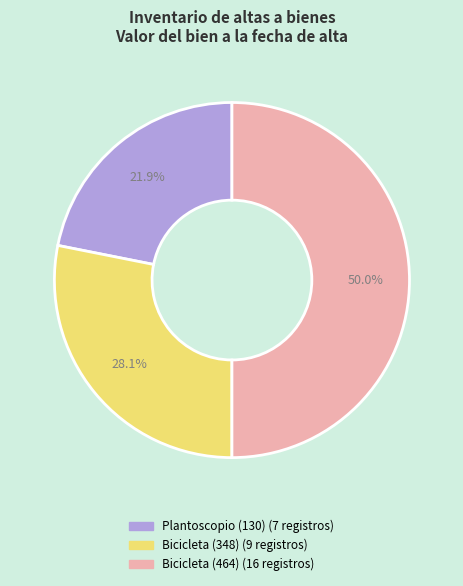

Which category has the smallest portion of the pie?

Plantoscopio